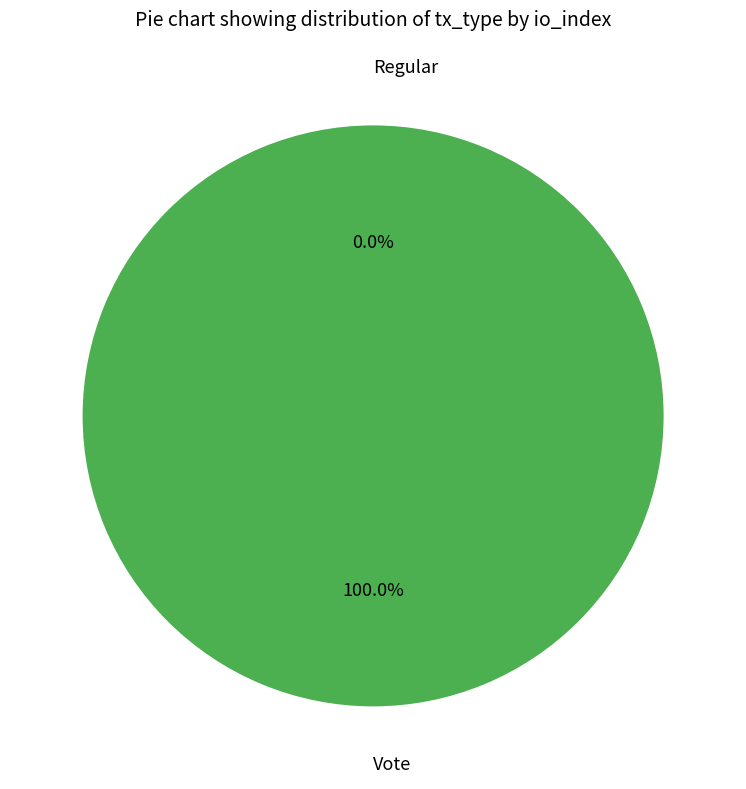

To the nearest percent, what is the average slice percentage?

50%